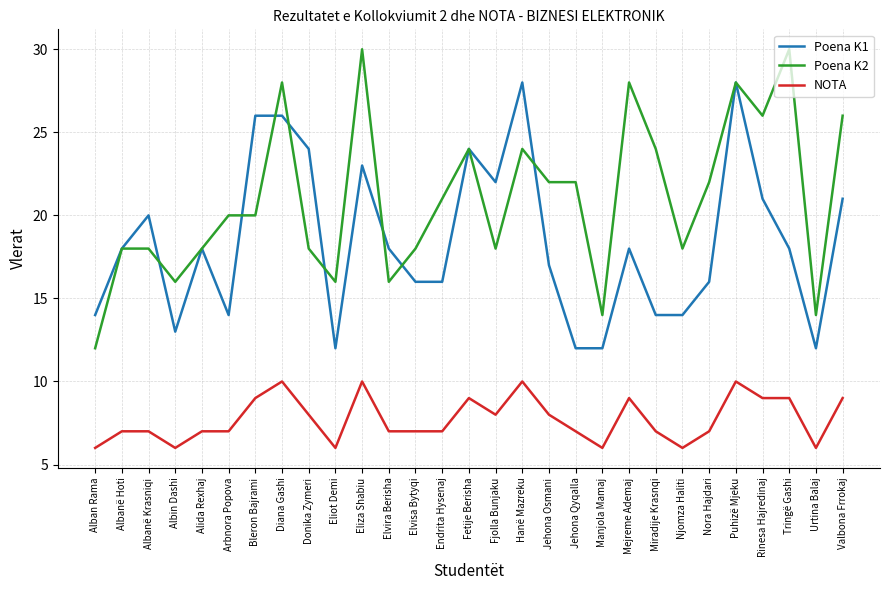

Does the chart have visible grid lines?

Yes